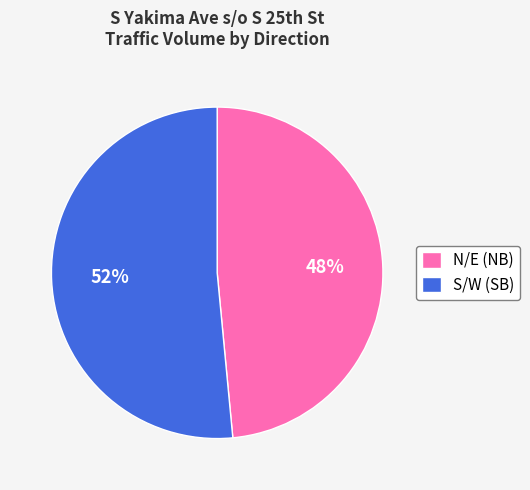

To the nearest percent, what is the combined percentage of N/E (NB) and S/W (SB)?

100%